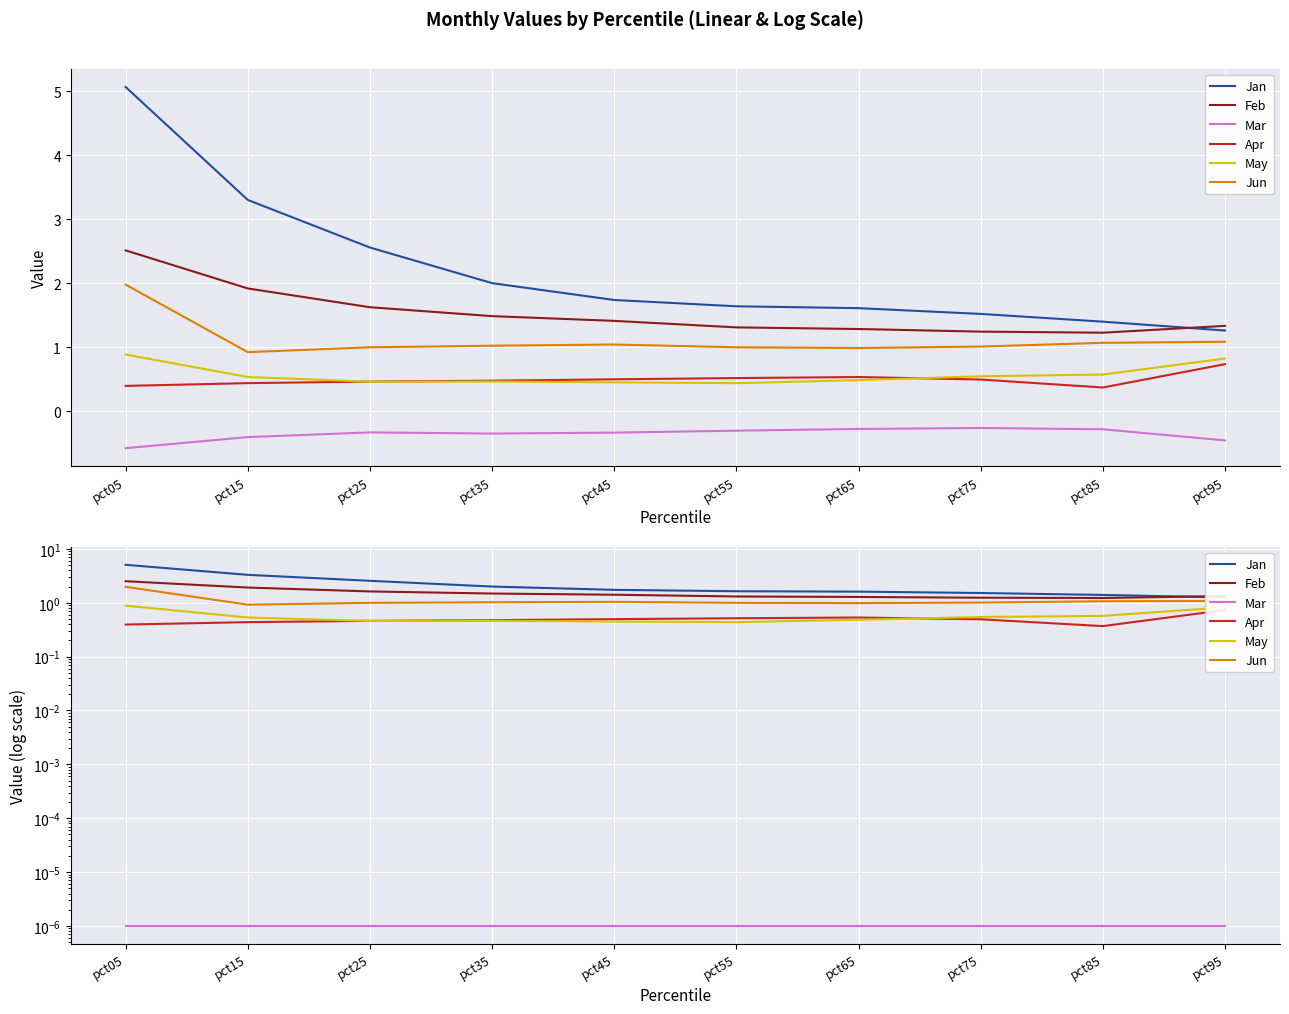

At which category does Jun reach its first local valley?

pct15